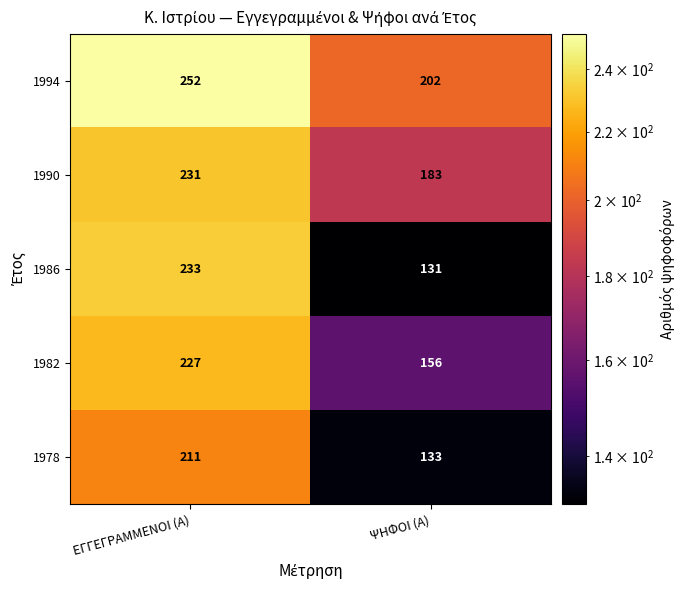

What is the difference between the maximum and minimum values in the 1982 series?

71